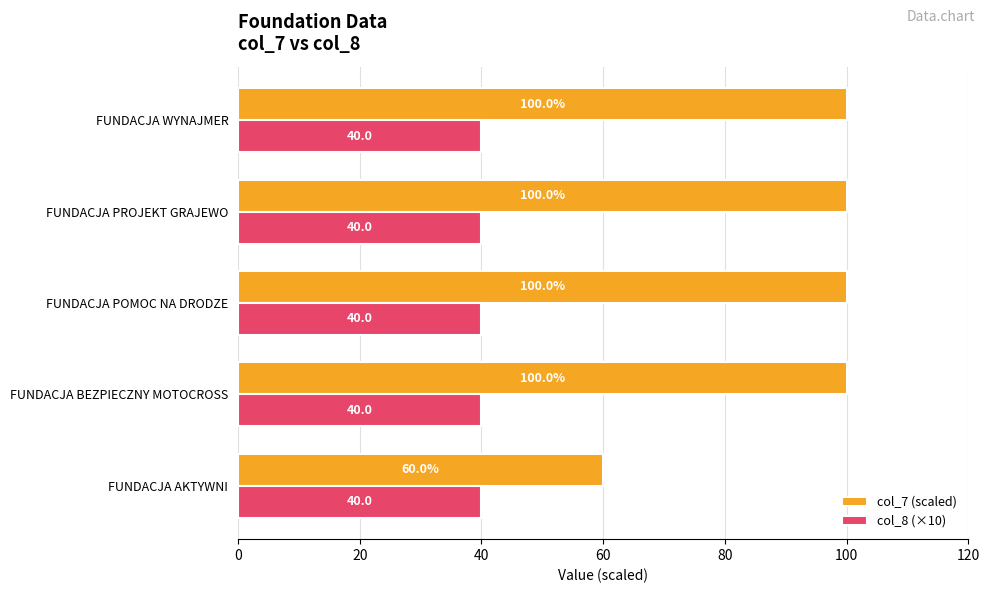

What is the total value across all series at FUNDACJA POMOC NA DRODZE?

140.0